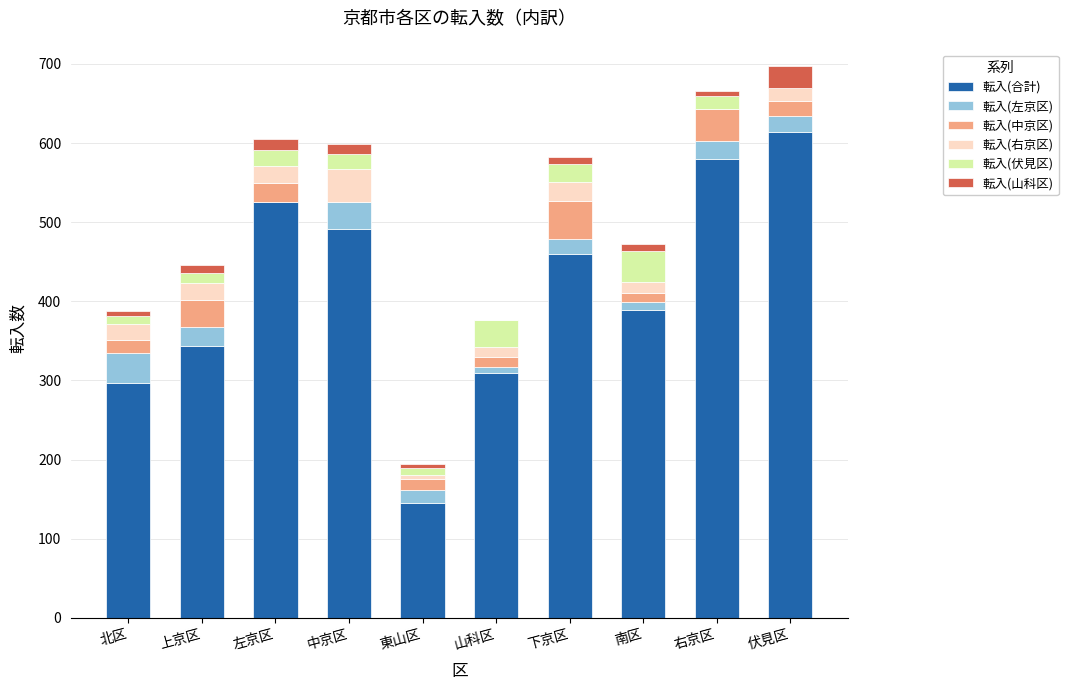

What is the total value across all series at 東山区?

194